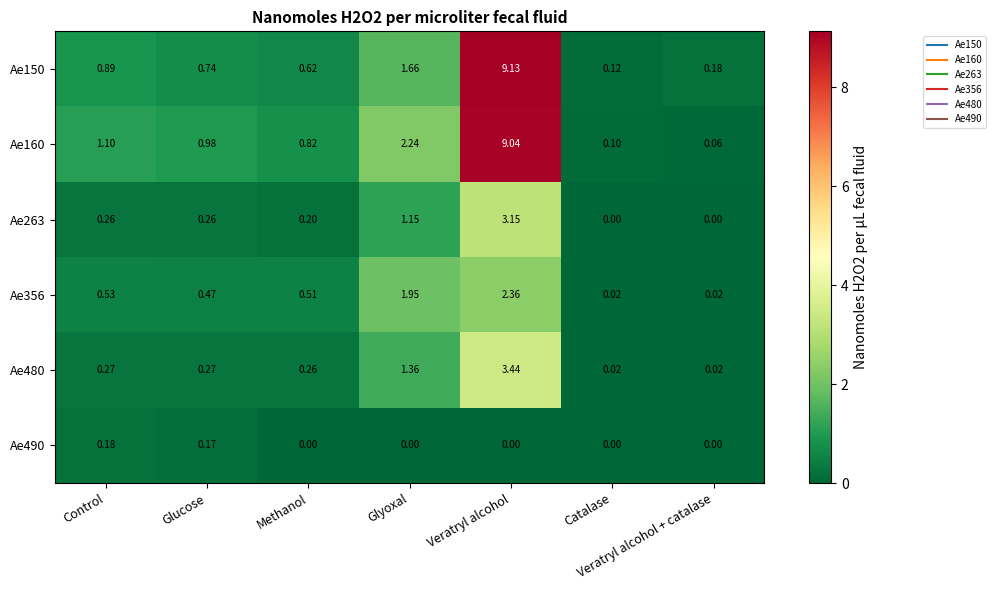

Which series has the largest total across all categories?

Ae160